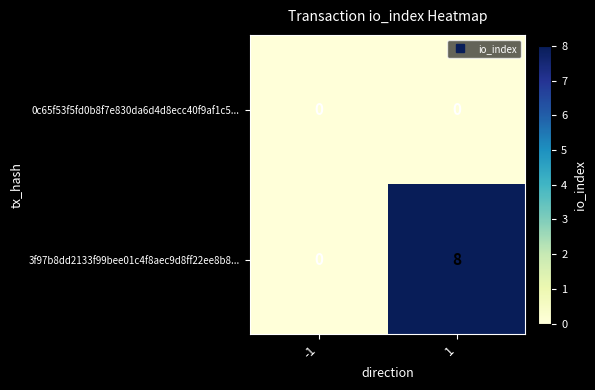

Rank the series by their maximum value, from lowest to highest.

0c65f53f5fd0b8f7e830da6d4d8ecc40f9af1c5..., 3f97b8dd2133f99bee01c4f8aec9d8ff22ee8b8...